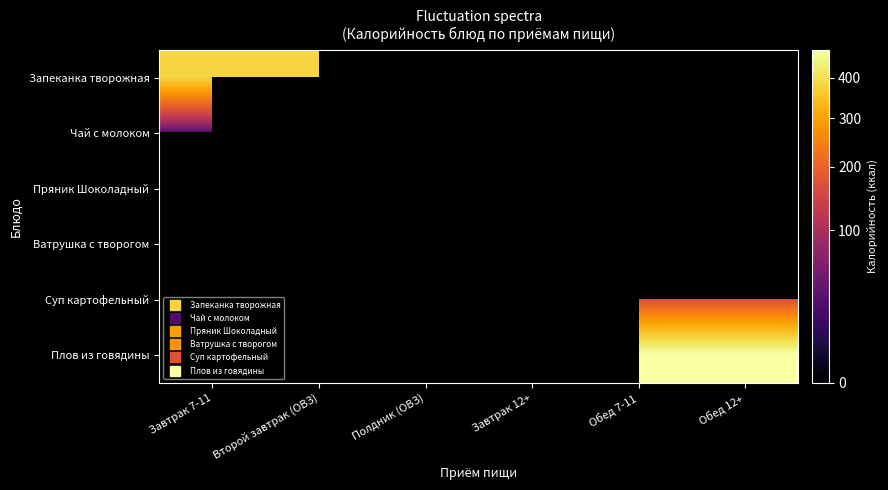

What is the total value across all series at Второй завтрак (ОВЗ)?

678.2